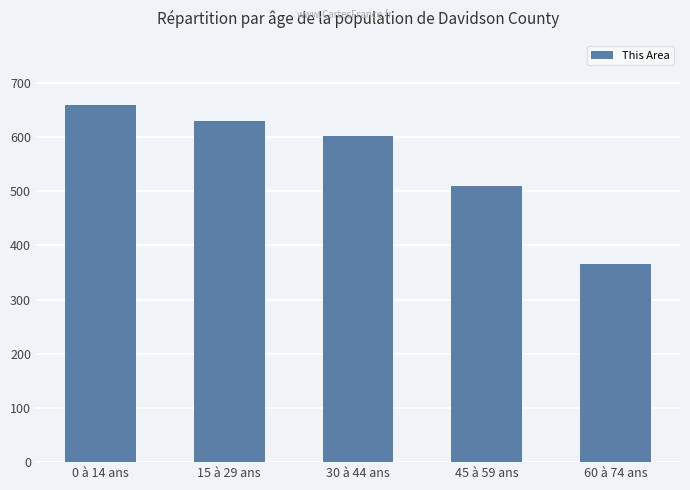

What is the difference between the maximum and minimum values?

293